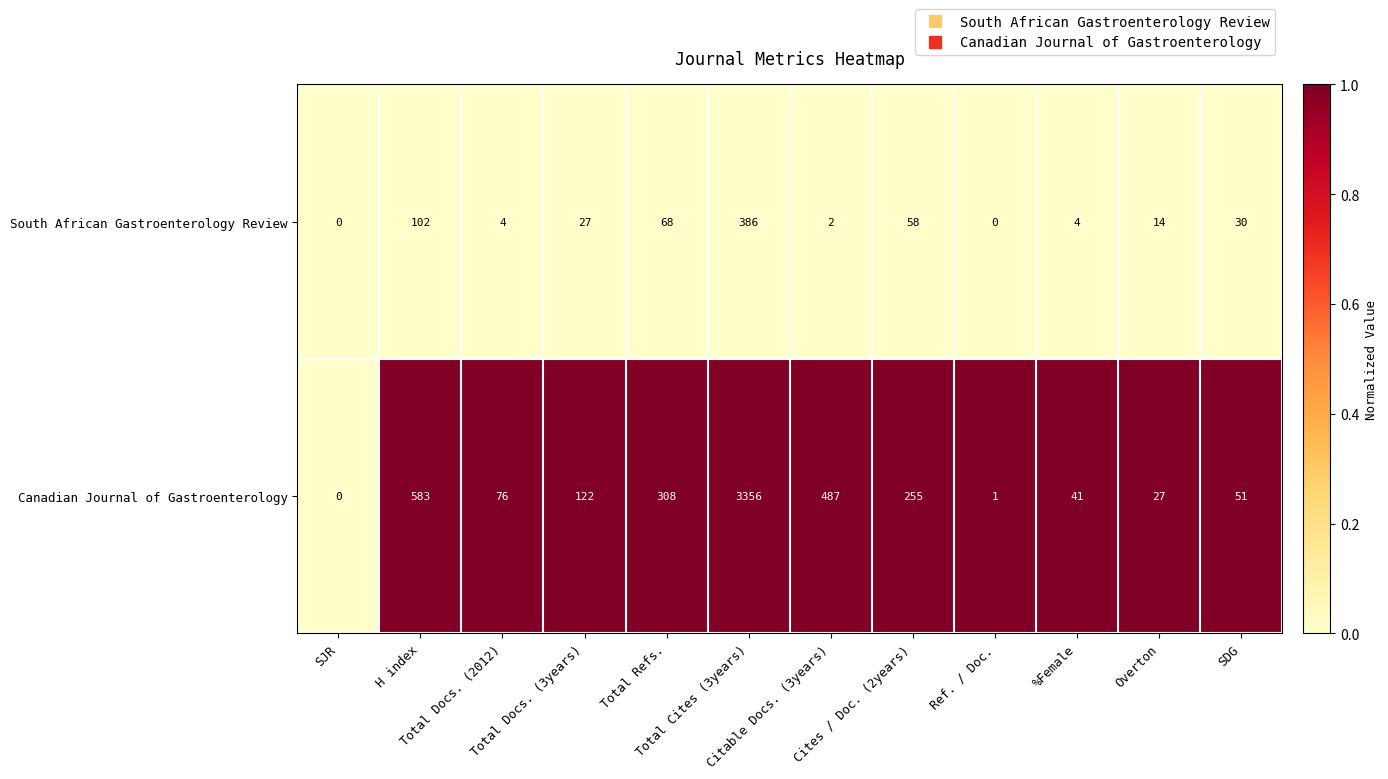

Which series has the largest total across all categories?

Canadian Journal of Gastroenterology